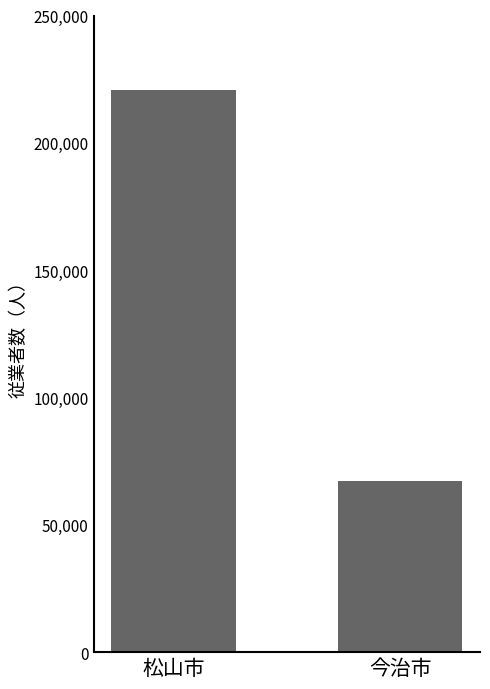

Rank the categories by value from highest to lowest.

松山市, 今治市